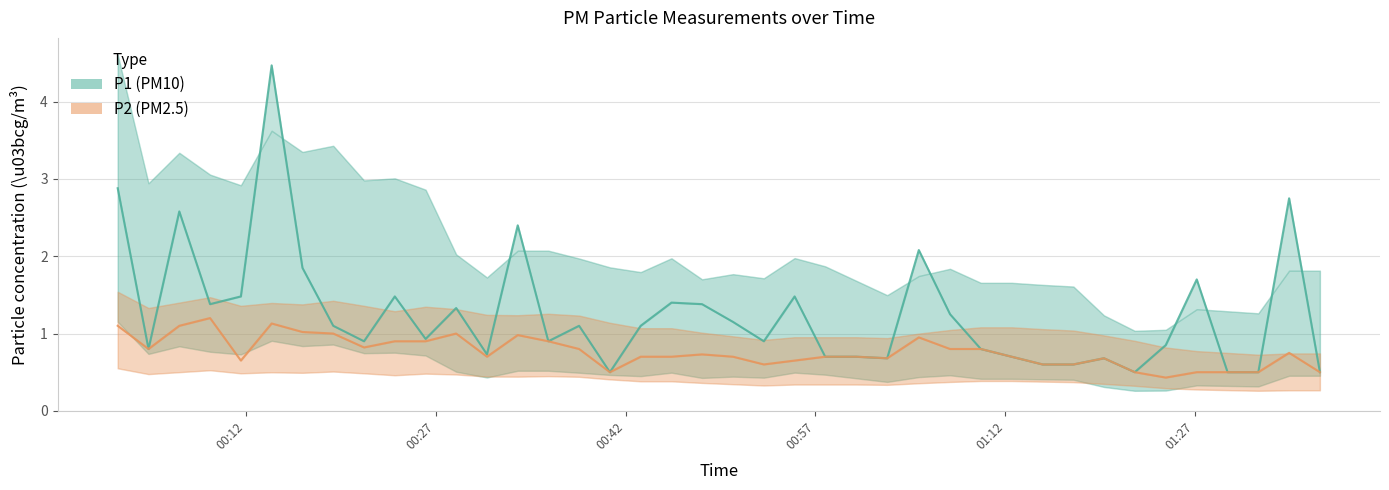

How many lines are shown in the chart?

2